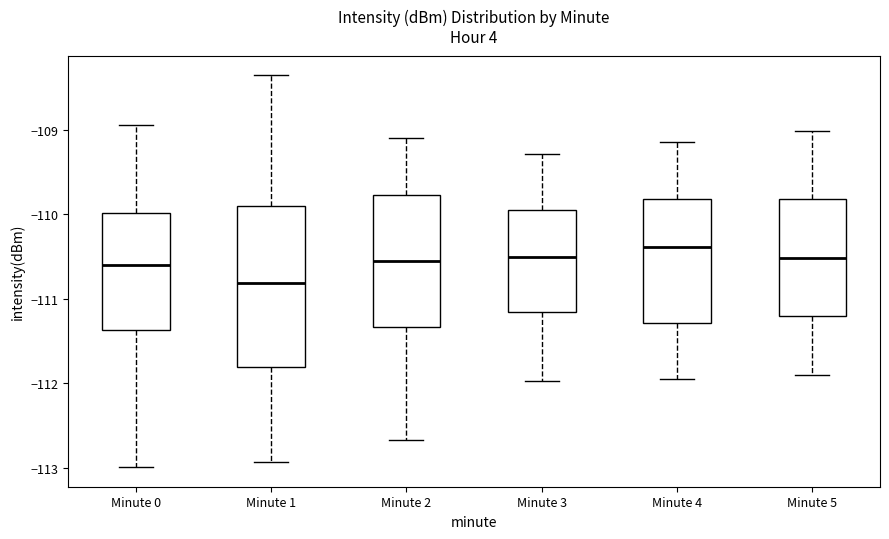

Reading left to right, transcribe this box plot: for each box, give where its median line is, the range the box spans, and where its two whiskers end, as read against the y-axis. The values are not printed on the chart, so give them approximately, as read against the axis.

Minute 0: median -110.6, box -111.4 to -110.0, whiskers -113.0 to -108.9
Minute 1: median -110.8, box -111.8 to -109.9, whiskers -112.9 to -108.4
Minute 2: median -110.6, box -111.3 to -109.8, whiskers -112.7 to -109.1
Minute 3: median -110.5, box -111.2 to -109.9, whiskers -112.0 to -109.3
Minute 4: median -110.4, box -111.3 to -109.8, whiskers -112.0 to -109.1
Minute 5: median -110.5, box -111.2 to -109.8, whiskers -111.9 to -109.0